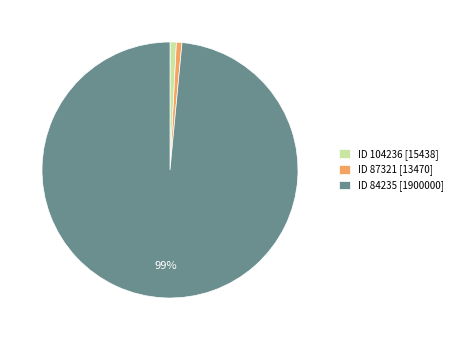

To the nearest percent, what portion does ID 104236 [15438] represent?

1%